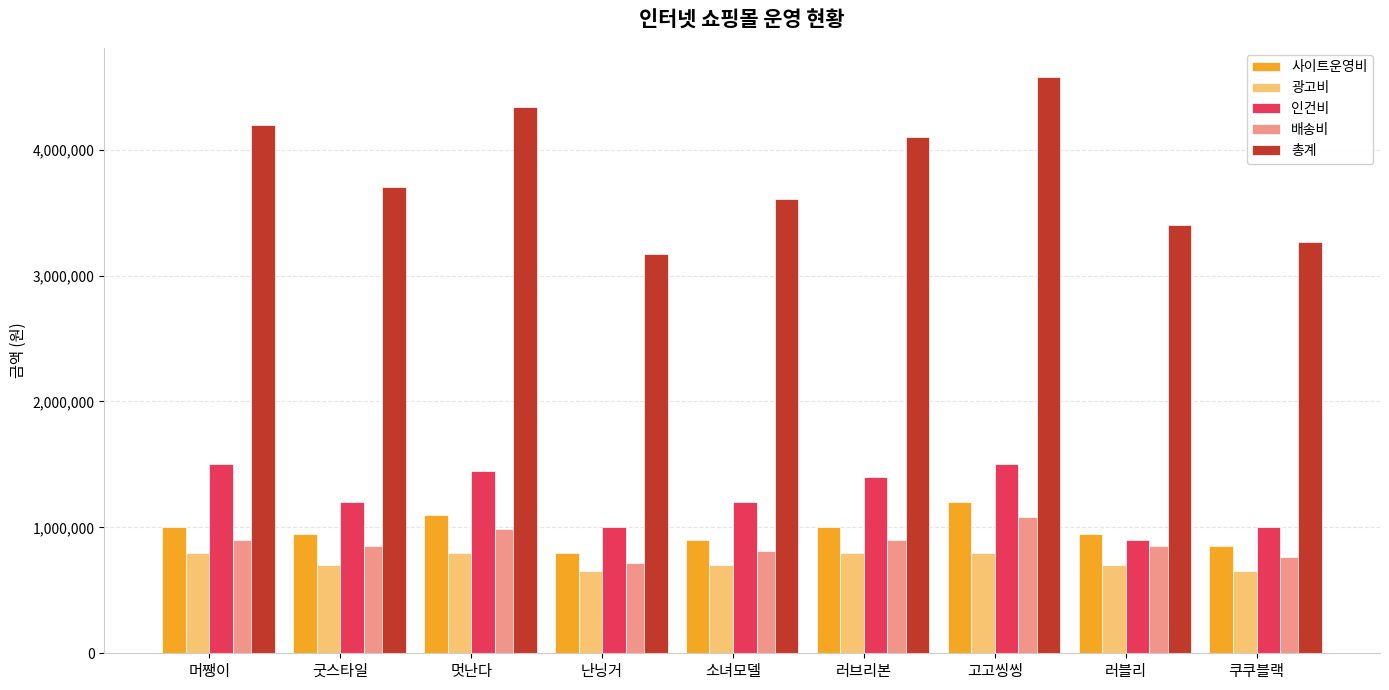

Where is 총계 nearest to the value 3875000?

굿스타일